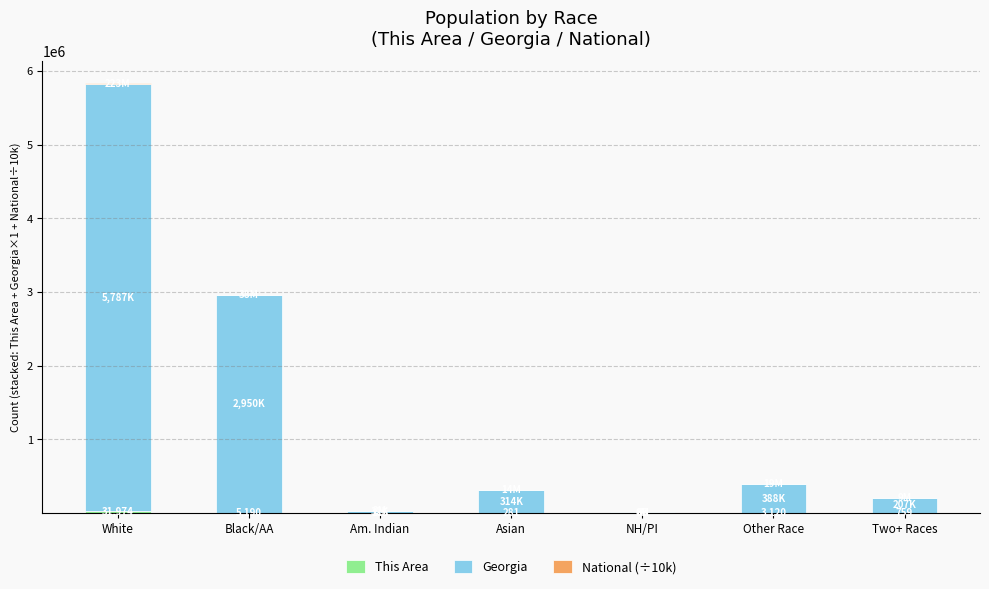

At which category is the sum across all series the highest?

White